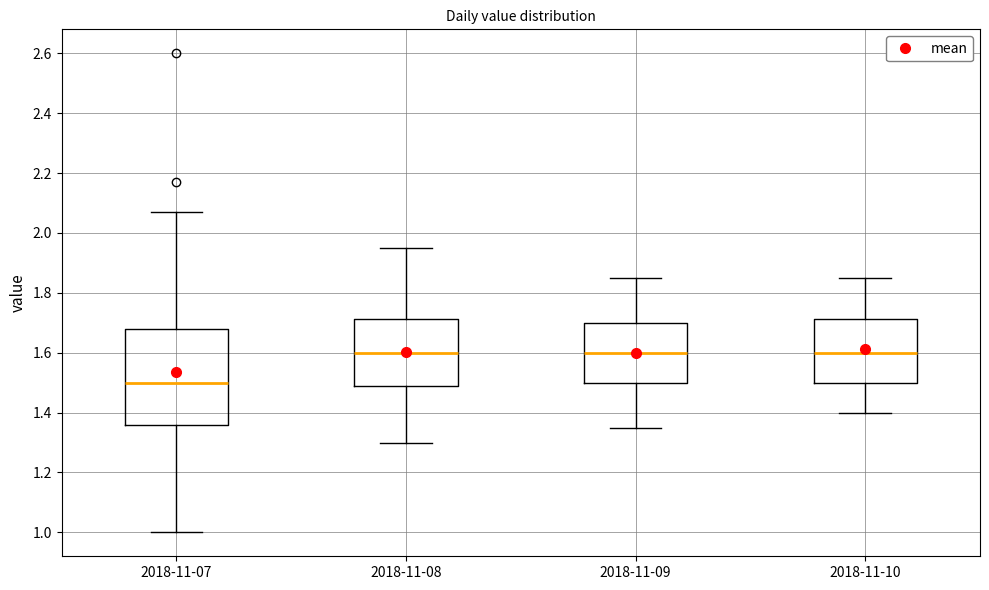

Which box is the tallest, from its lower edge to its upper edge?

2018-11-07